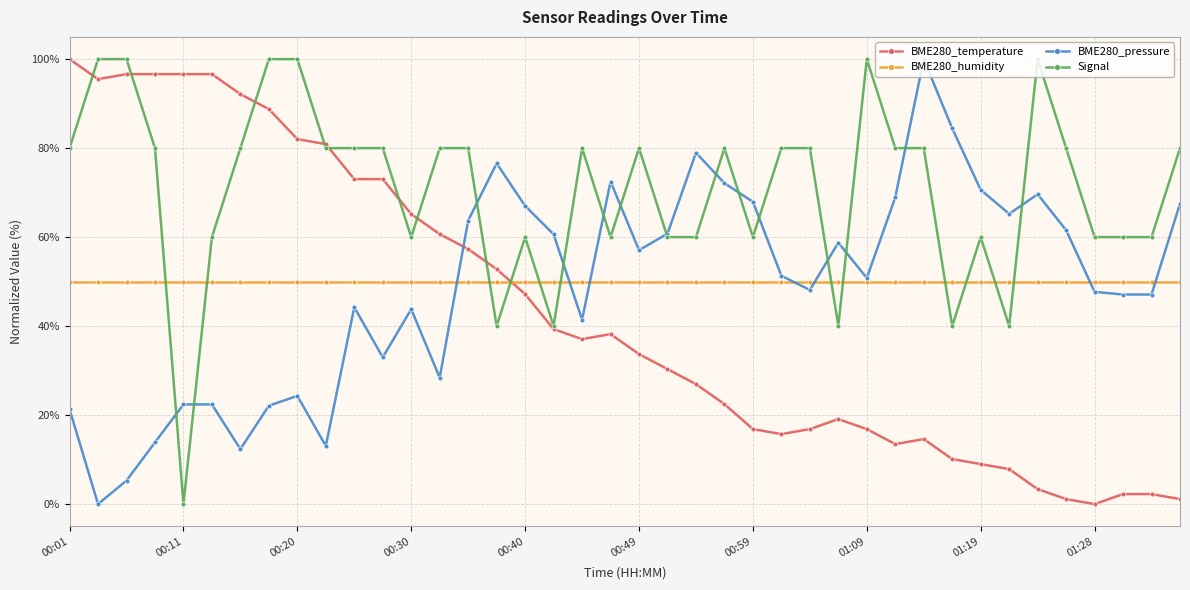

What is the value of the Signal point at the 25th from the left?

60.0